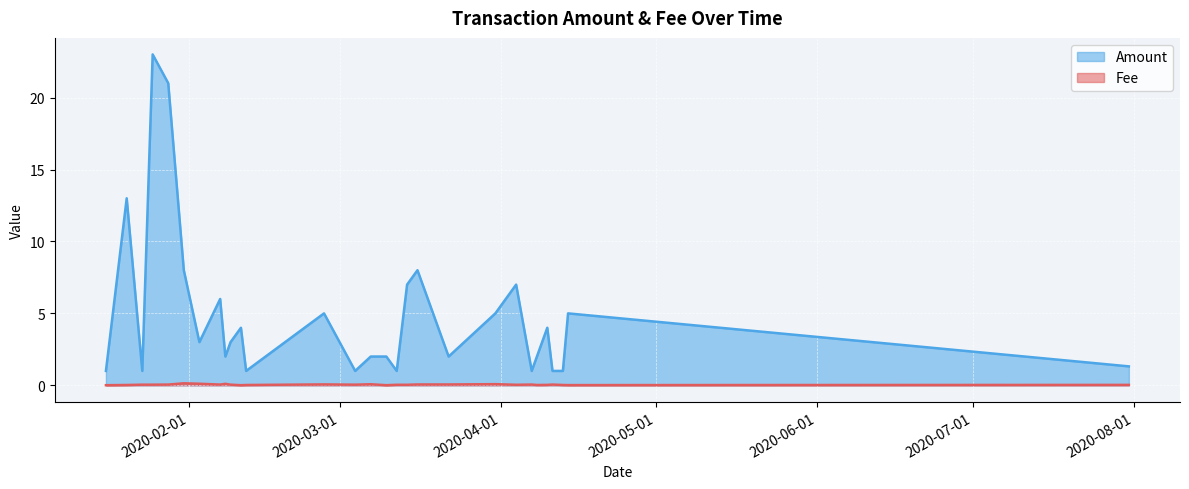

Where is the first local maximum for Amount?

2020-01-20